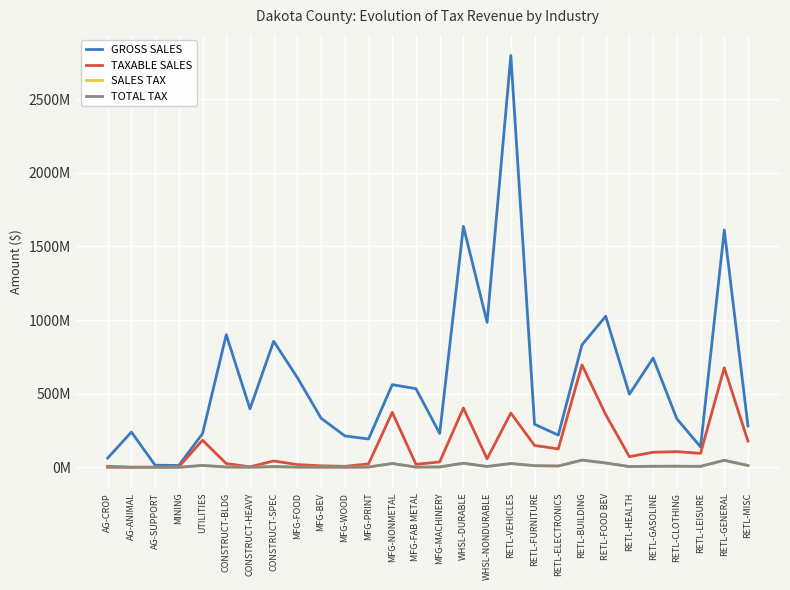

Is the value of GROSS SALES at CONSTRUCT-BLDG greater than the value of SALES TAX at RETL-VEHICLES?

Yes